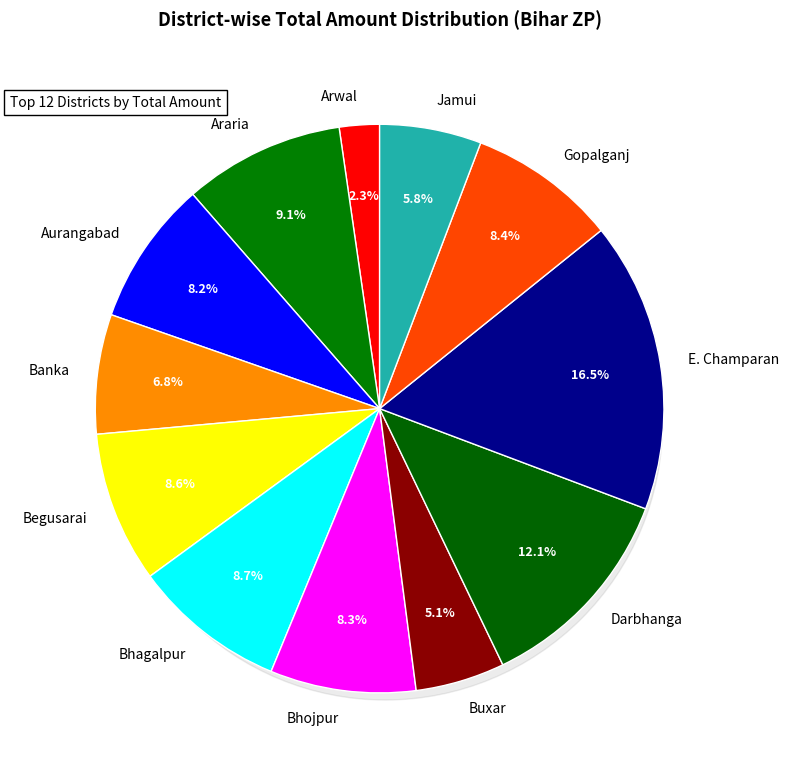

Which slice is the smallest?

Arwal